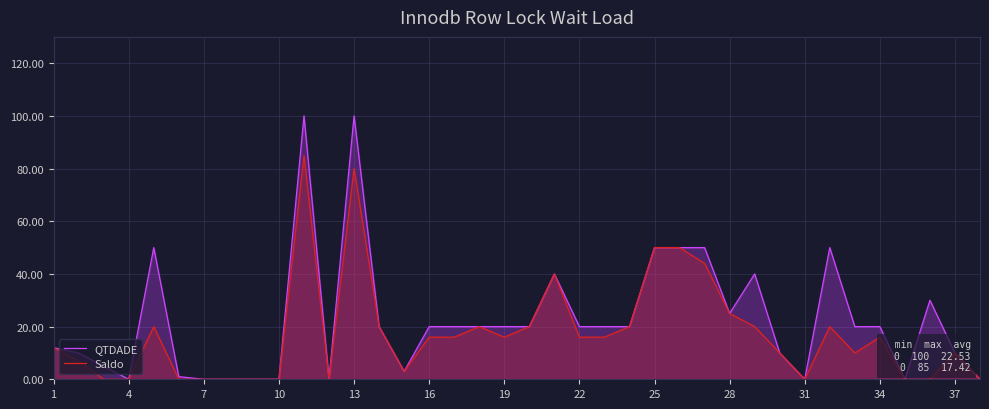

What is the maximum value shown in the chart?

100